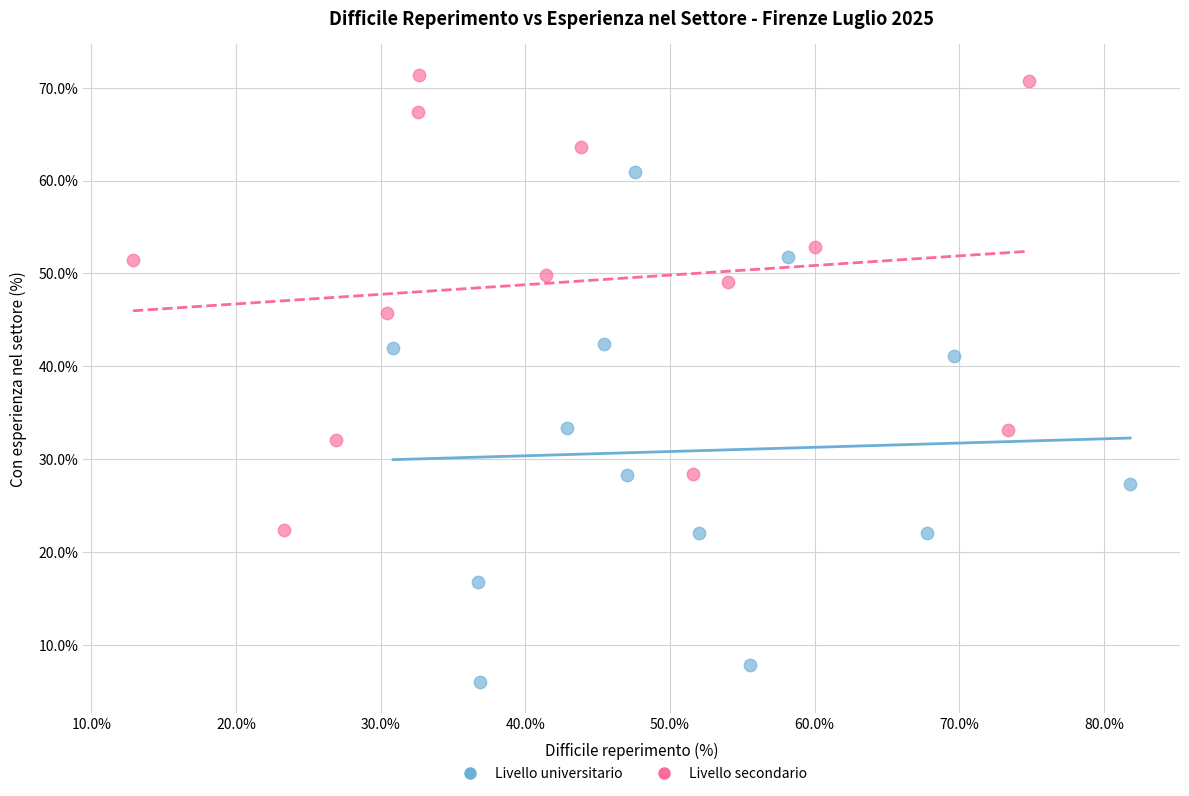

What are all the series names shown in the legend?

Livello universitario, Livello secondario